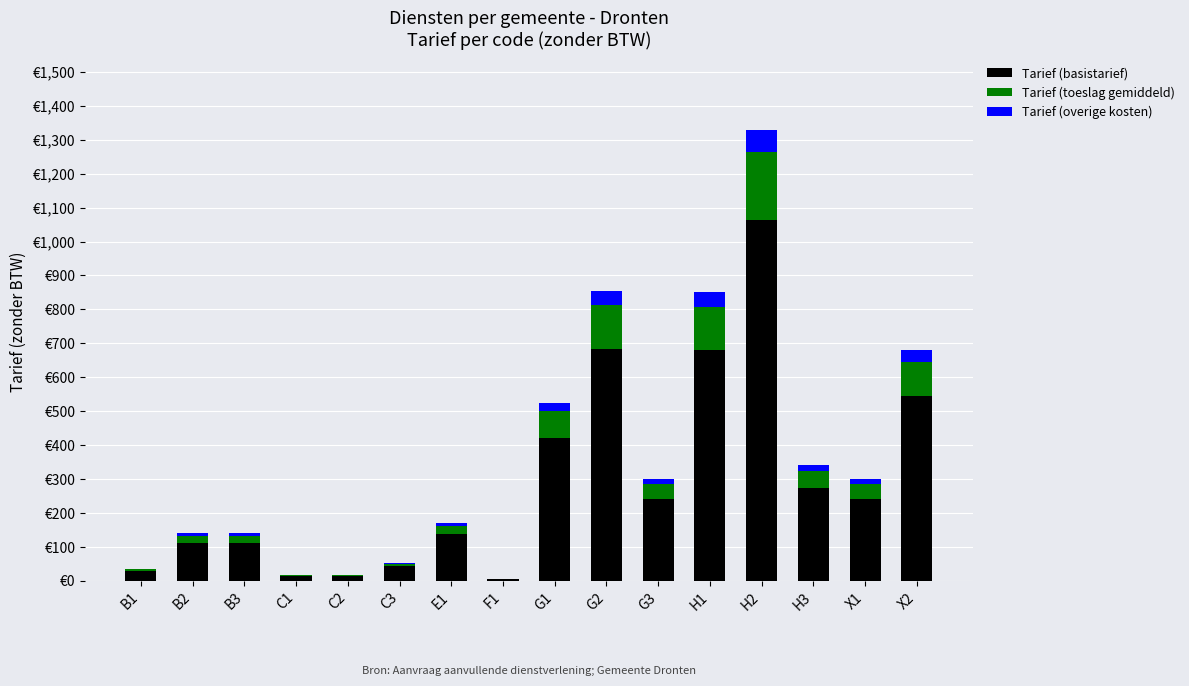

What is the difference between the maximum and second lowest values in the Tarief (overige kosten) series?

65.6